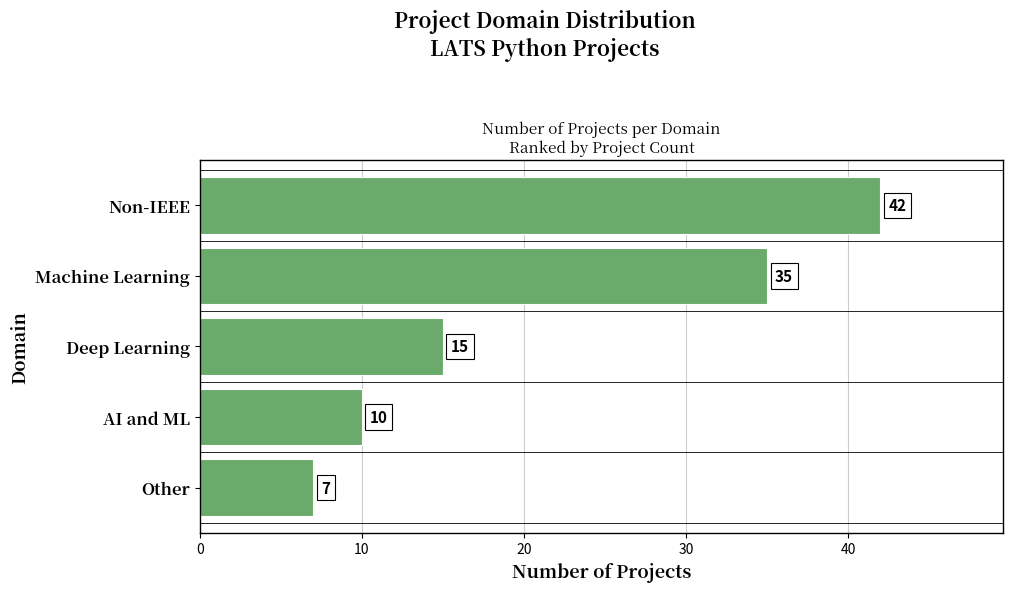

At which label is the value closest to 24?

Deep Learning